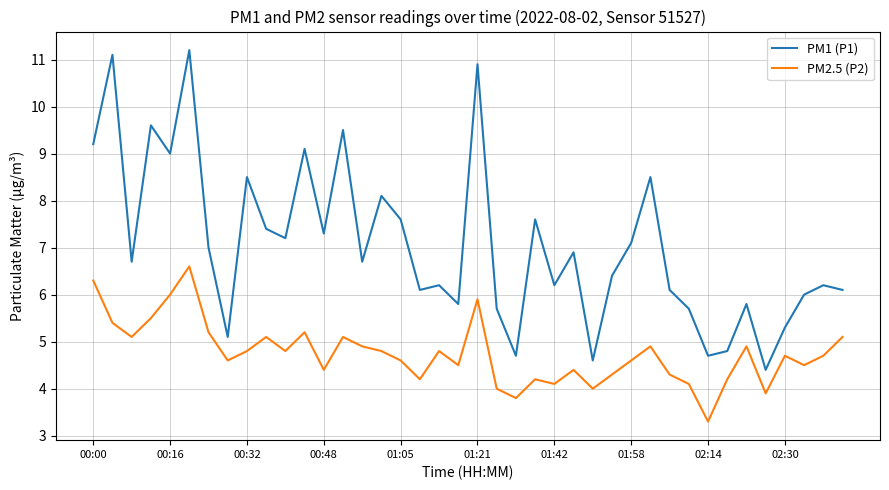

True or false: PM2.5 (P2) and PM1 (P1) cross at least once.

False